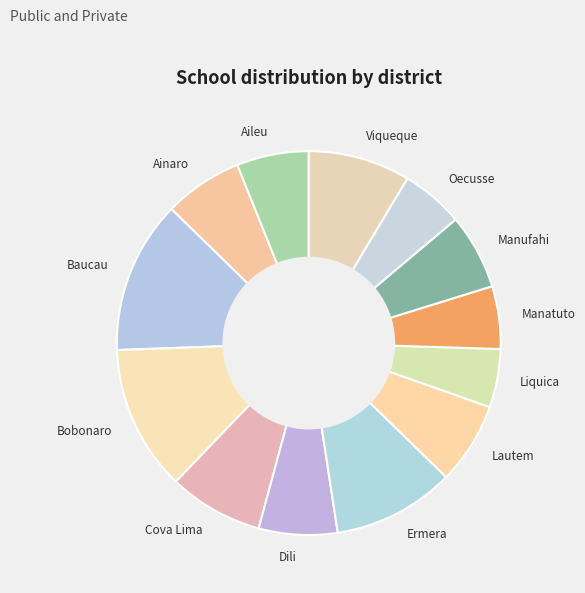

Does Aileu represent more than half of the total?

No